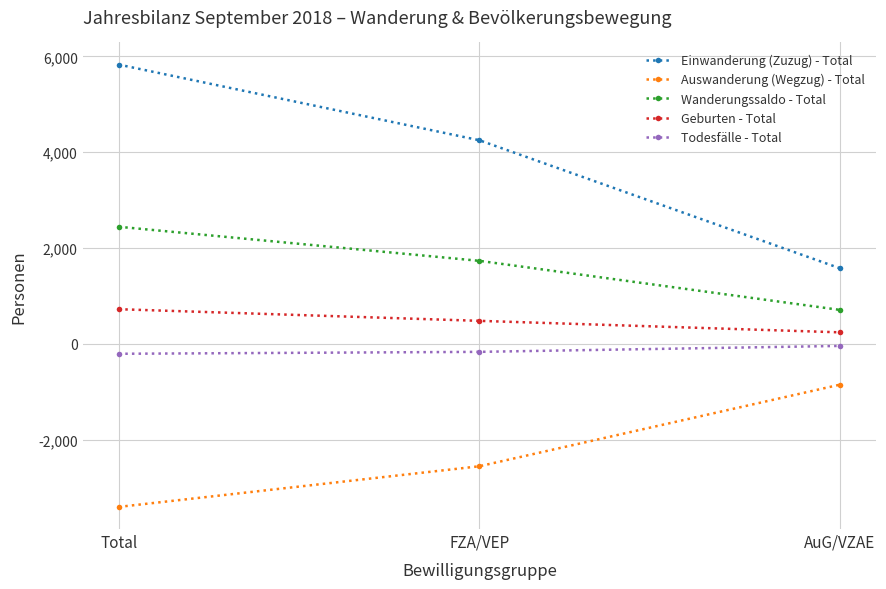

What is the spread (max minus min) of values at Total?

9229